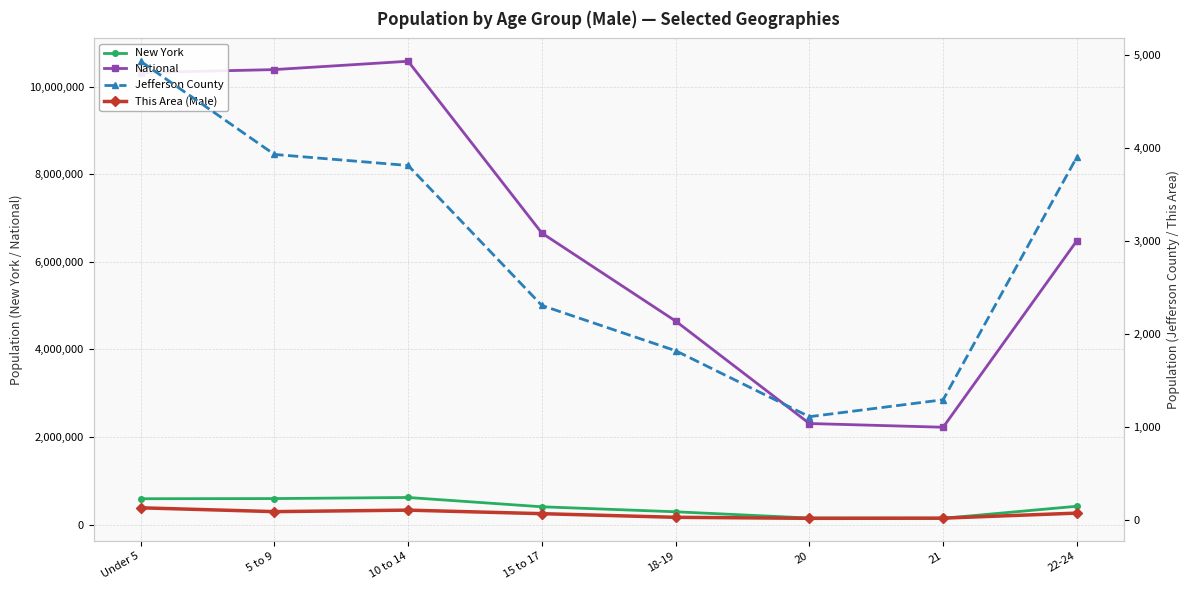

In National, how many points are higher than both neighbors (excluding endpoints)?

1